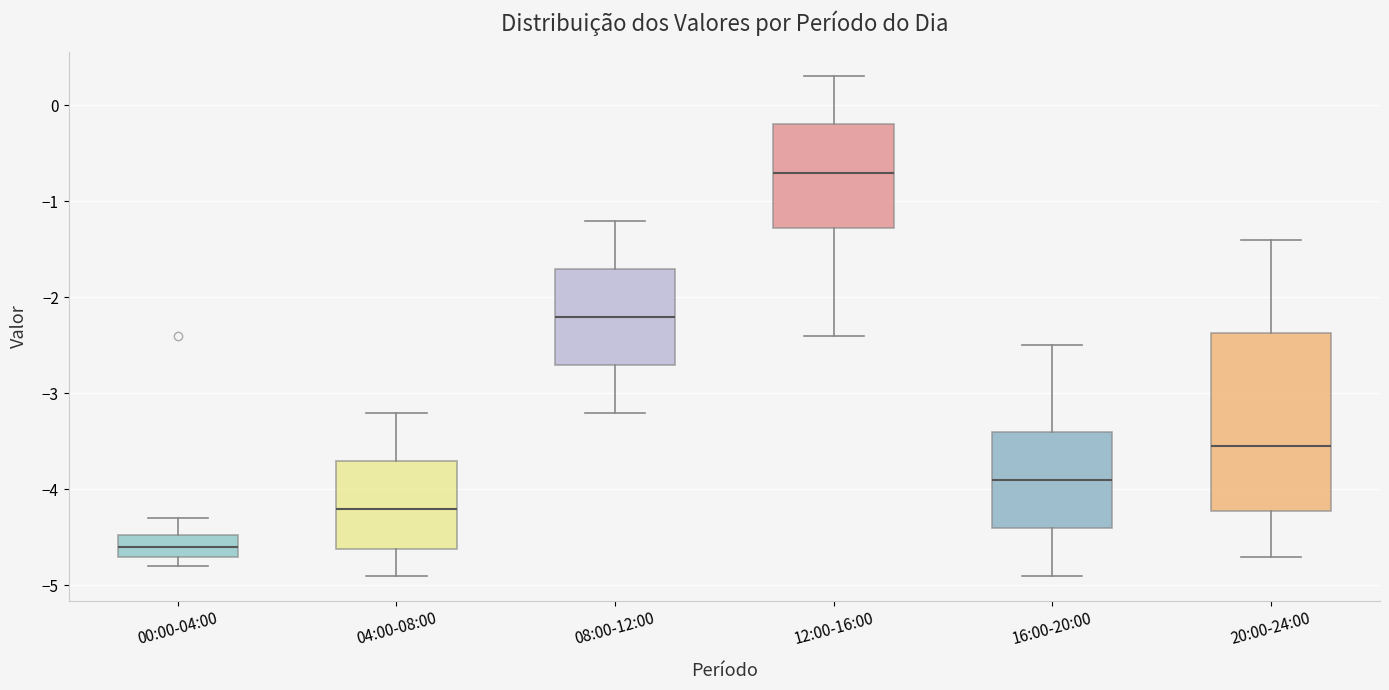

Which box is the tallest, from its lower edge to its upper edge?

20:00-24:00